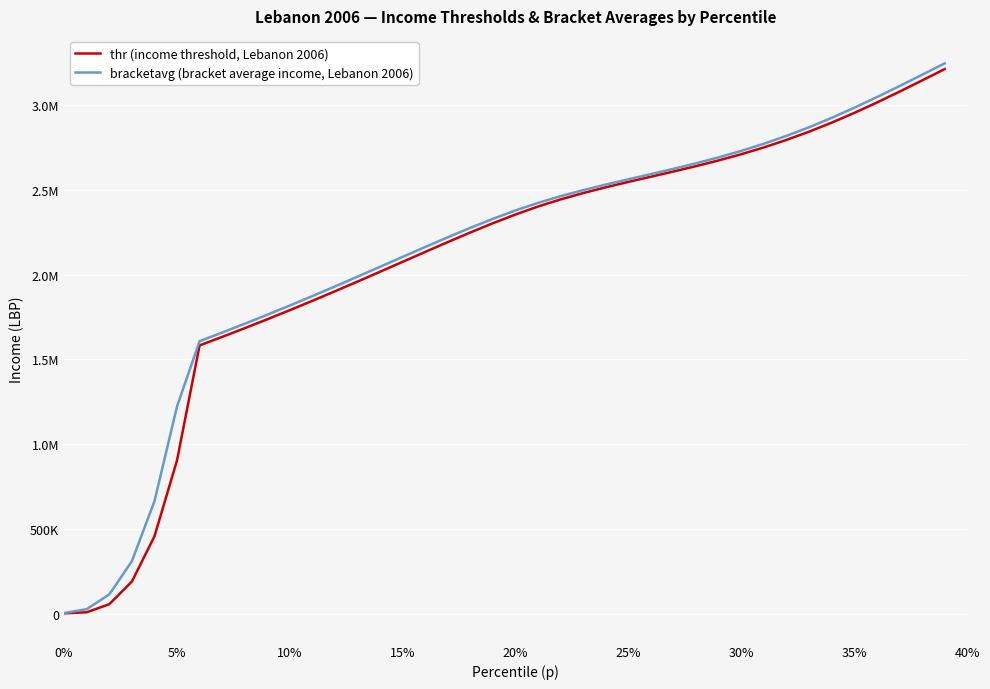

Reading left to right, extract all data points from this chart.

thr (income threshold, Lebanon 2006): 1040.4	7405.7	54796.2	188304.4	455013.2	903296.6	1582502.2	1632720.8	1684109.1	1736745.5	1790661.1	1845831.8	1902170.4	1959517.8	2017632.2	2076179.1	2134718.5	2192691.2	2249404.5	2304014.8	2355510.5	2402689.8	2444599.8	2481975.5	2515988.8	2547796.2	2578527.5	2609267.8	2641043.2	2674799.0	2711375.8	2751484.0	2795670.0	2844280.8	2897420.2	2954900.2	3016160.2	3080289.2	3146343.5	3213424.5
bracketavg (bracket average income, Lebanon 2006): 2601.2	25842.6	112435.1	308559.9	661980.7	1221577.9	1607518.5	1658313.5	1710321.3	1763596.9	1818144.5	1873909.3	1930768.7	1988523.5	2046886.3	2105470.7	2163778.8	2221185.5	2276924.2	2330069.2	2379515.3	2424071.8	2463616.5	2499213.8	2532028.7	2563205.5	2593853.0	2625028.5	2657719.2	2692820.5	2731110.0	2773219.5	2819598.2	2870476.0	2925815.0	2985251.0	3048025.8	3113194.2	3179834.3	3247078.8